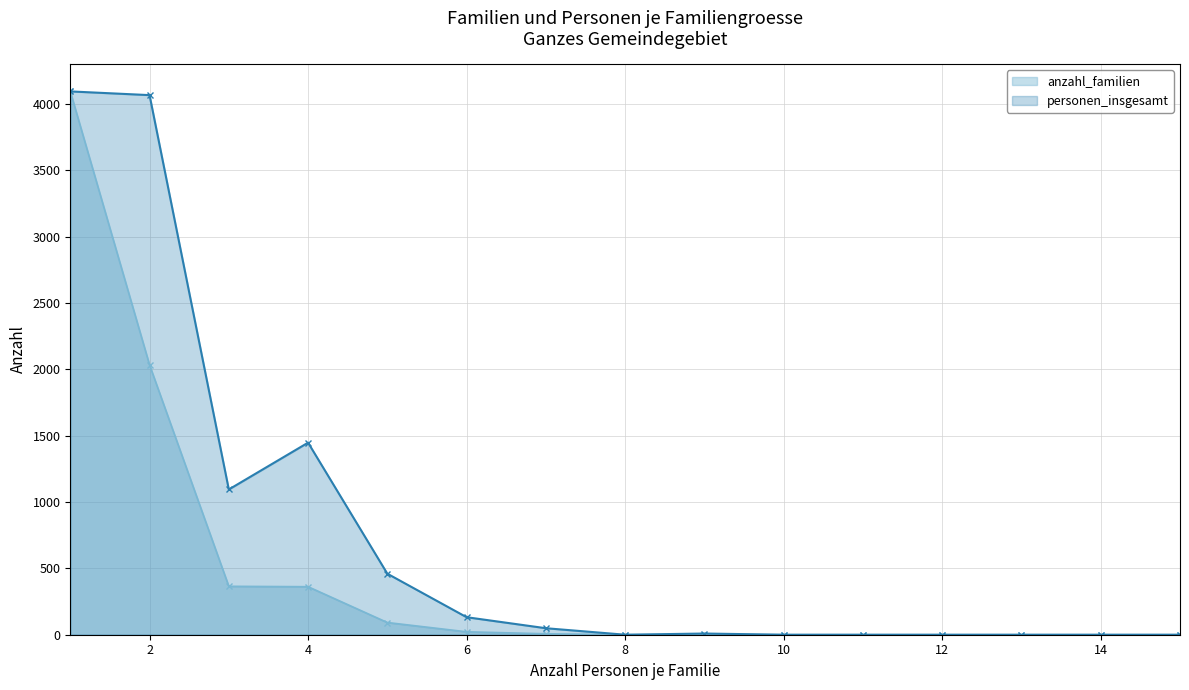

How many data points in anzahl_familien are above 1?

7